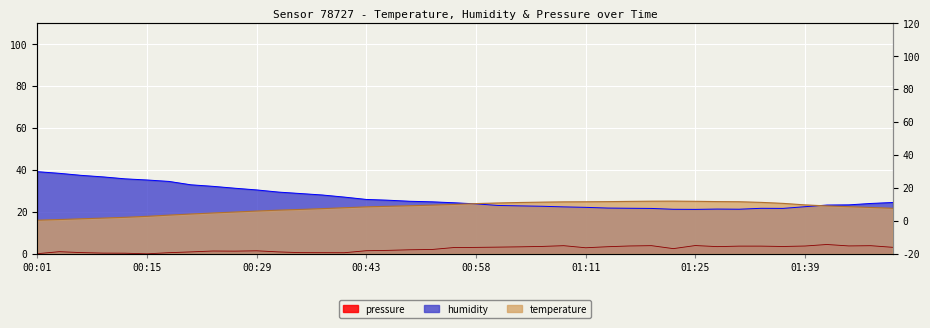

How many data points does each series have?

40